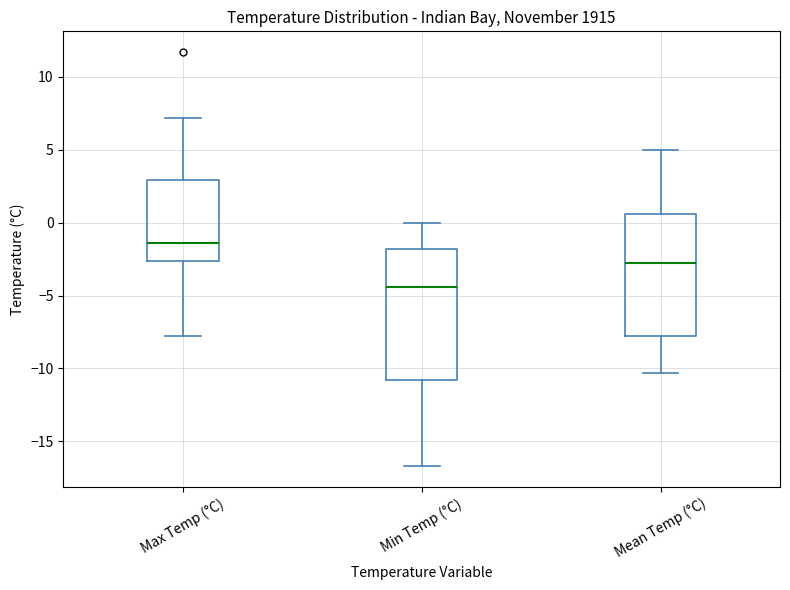

Reading left to right, read every box against the y-axis: the position of its median line, the range the box covers, and the ends of its whiskers. The values are not printed on the chart, so give them approximately, as read against the axis.

Max Temp (°C): median -1.5, box -2.5 to 3.0, whiskers -8.0 to 7.0
Min Temp (°C): median -4.5, box -11.0 to -2.0, whiskers -16.5 to 0.0
Mean Temp (°C): median -3.0, box -8.0 to 0.5, whiskers -10.5 to 5.0